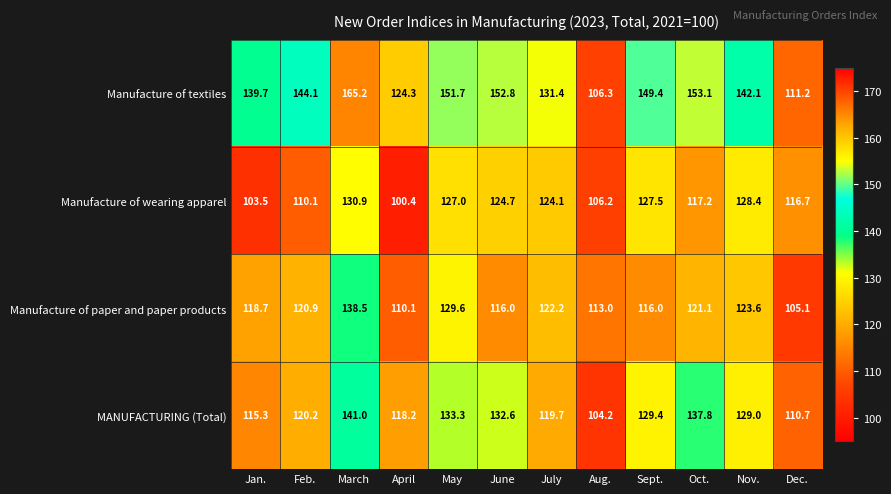

The value of Manufacture of paper and paper products at July is 37.2. True or false?

False